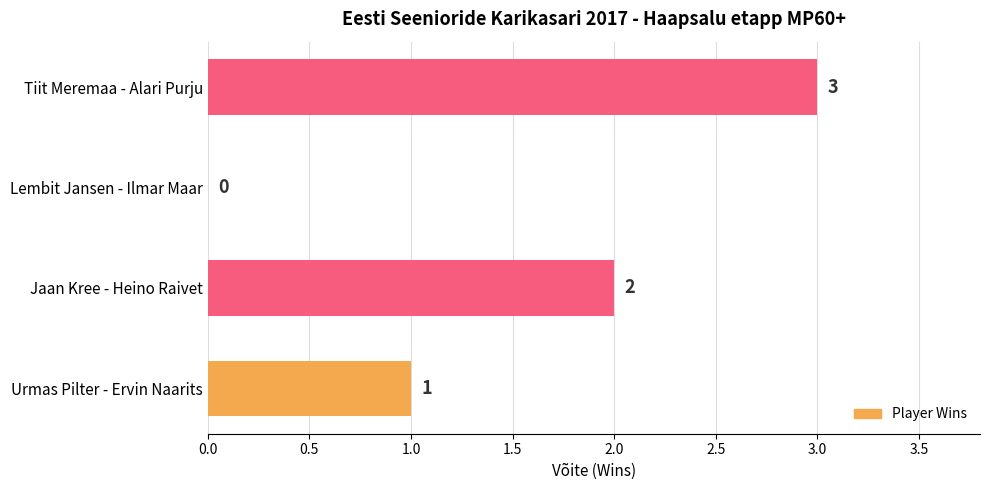

Reading bottom to top, extract all data points from this chart.

Urmas Pilter - Ervin Naarits=1	Jaan Kree - Heino Raivet=2	Lembit Jansen - Ilmar Maar=0	Tiit Meremaa - Alari Purju=3